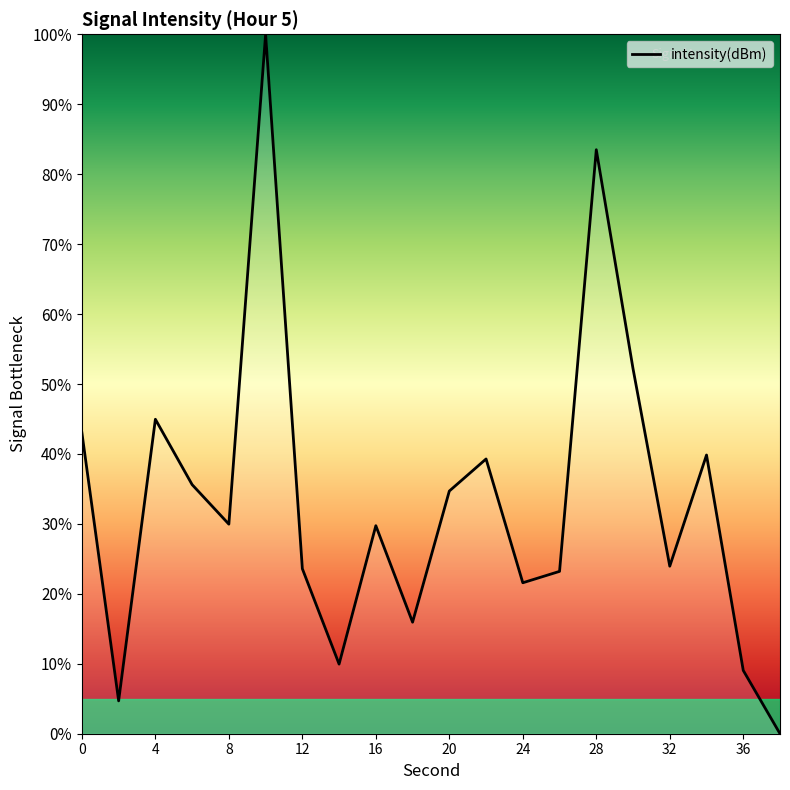

True or false: the data has more than 2 interior local peaks.

True